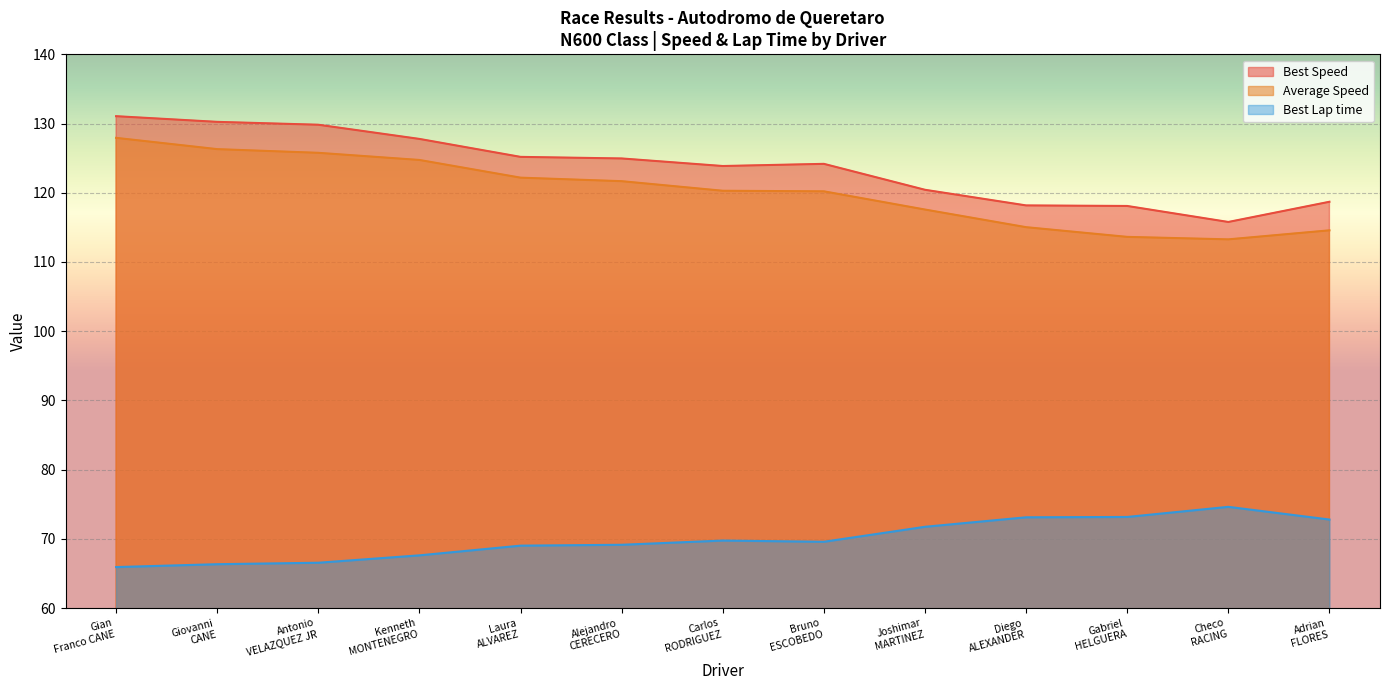

Rank the series at Adrian FLORES from highest to lowest value.

Best Speed, Average Speed, Best Lap time